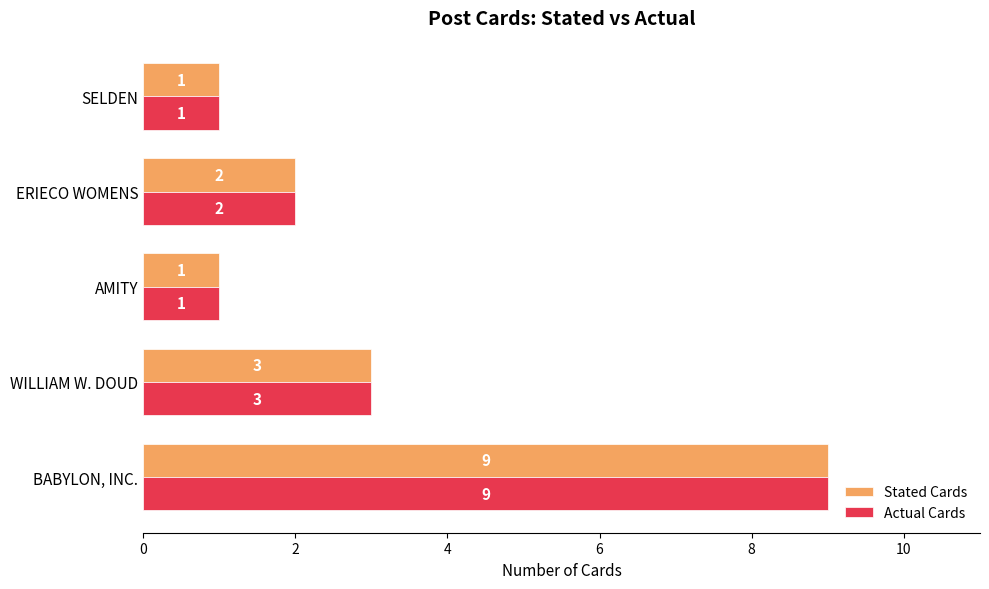

What is the approximate value of Actual Cards at BABYLON, INC.?

9